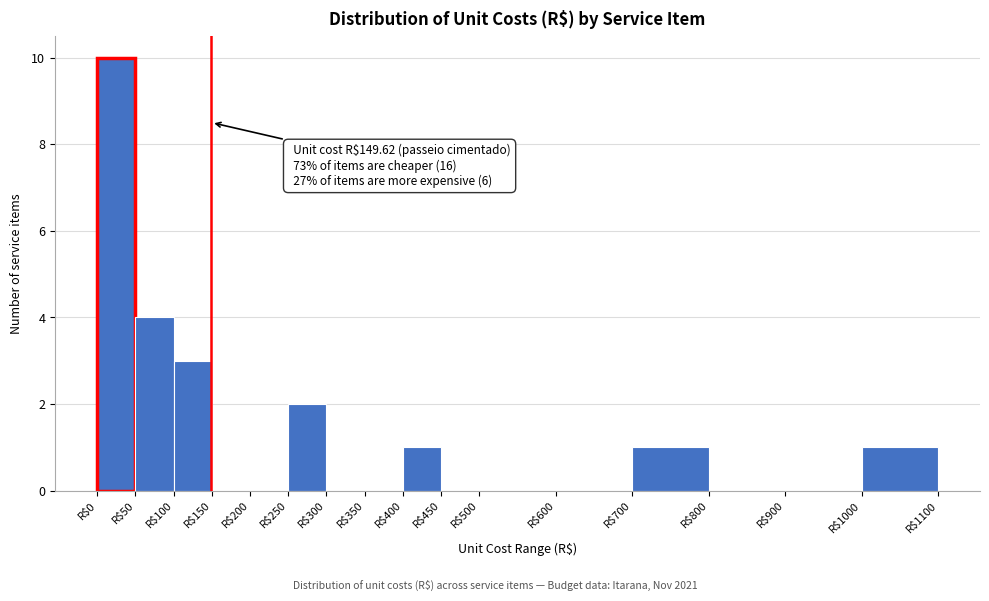

Which range on the x-axis has the tallest bar?

0 to 50